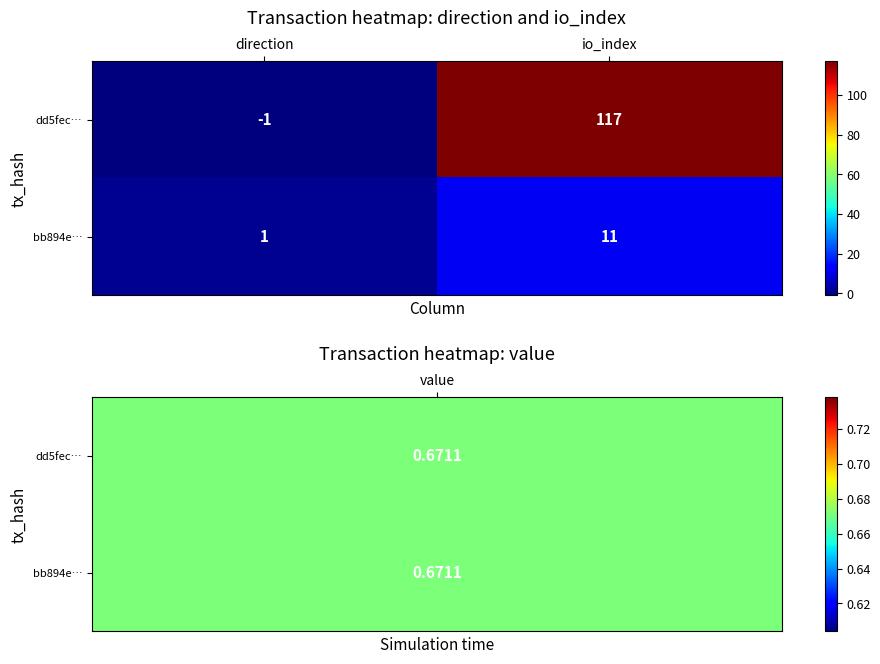

What is the greatest value displayed?

117